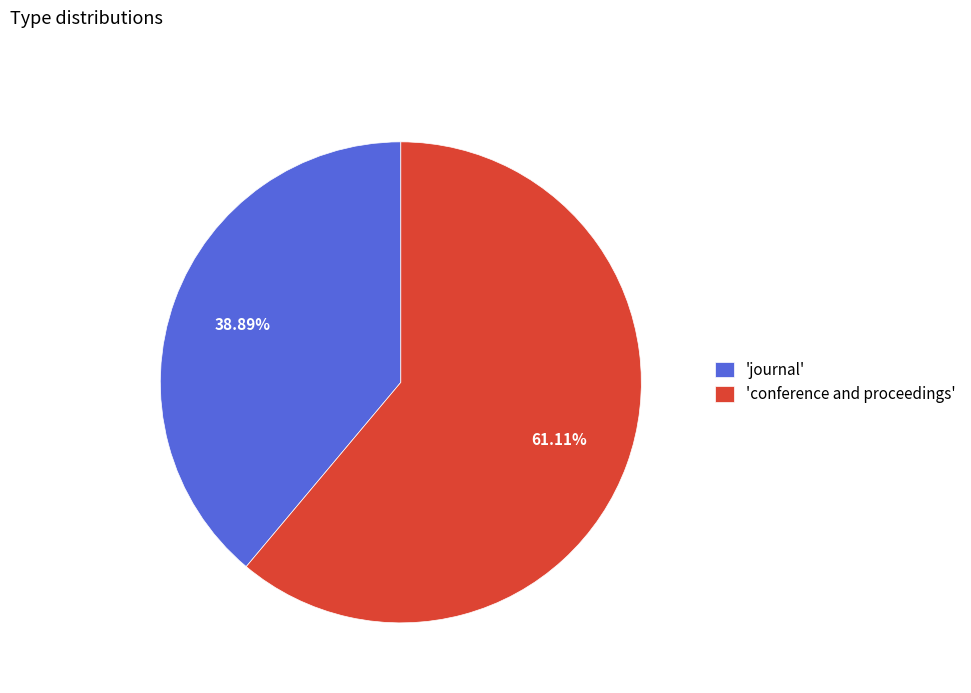

Do 'conference and proceedings' and 'journal' together represent more than half of the pie?

Yes